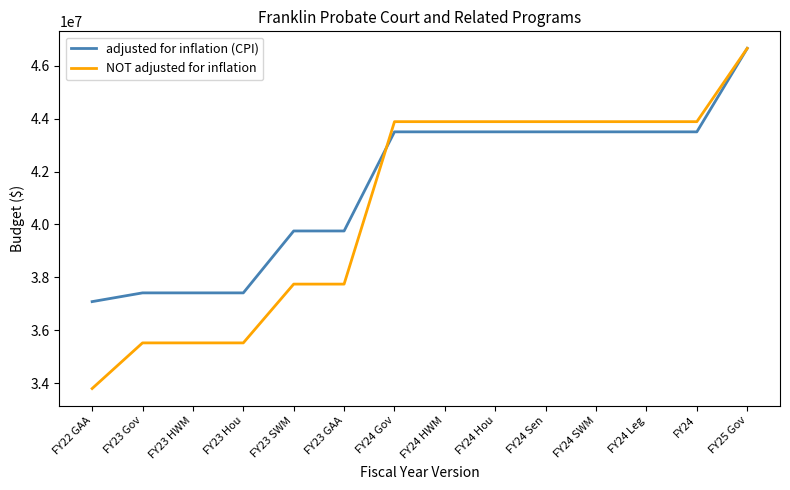

Reading left to right, what are all the values shown in this chart?

adjusted for inflation (CPI): FY22 GAA=37084503	FY23 Gov=37414885	FY23 HWM=37414885	FY23 Hou=37414885	FY23 SWM=39754131	FY23 GAA=39754131	FY24 Gov=43499104	FY24 HWM=43499104	FY24 Hou=43499104	FY24 Sen=43499104	FY24 SWM=43499104	FY24 Leg=43499104	FY24=43499104	FY25 Gov=46653986
NOT adjusted for inflation: FY22 GAA=33800469	FY23 Gov=35525304	FY23 HWM=35525304	FY23 Hou=35525304	FY23 SWM=37746410	FY23 GAA=37746410	FY24 Gov=43883650	FY24 HWM=43883650	FY24 Hou=43883650	FY24 Sen=43883650	FY24 SWM=43883650	FY24 Leg=43883650	FY24=43883650	FY25 Gov=46653986